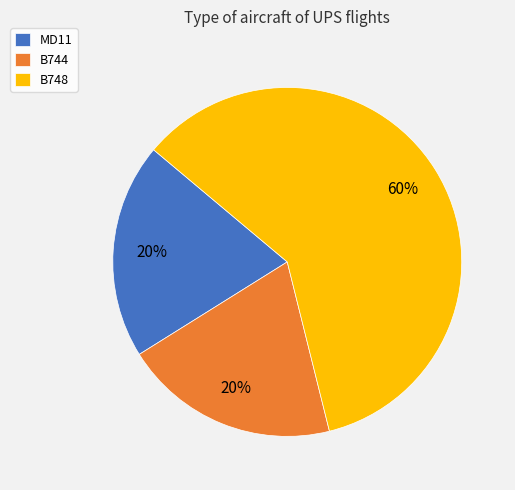

What is the largest slice in the pie chart?

B748